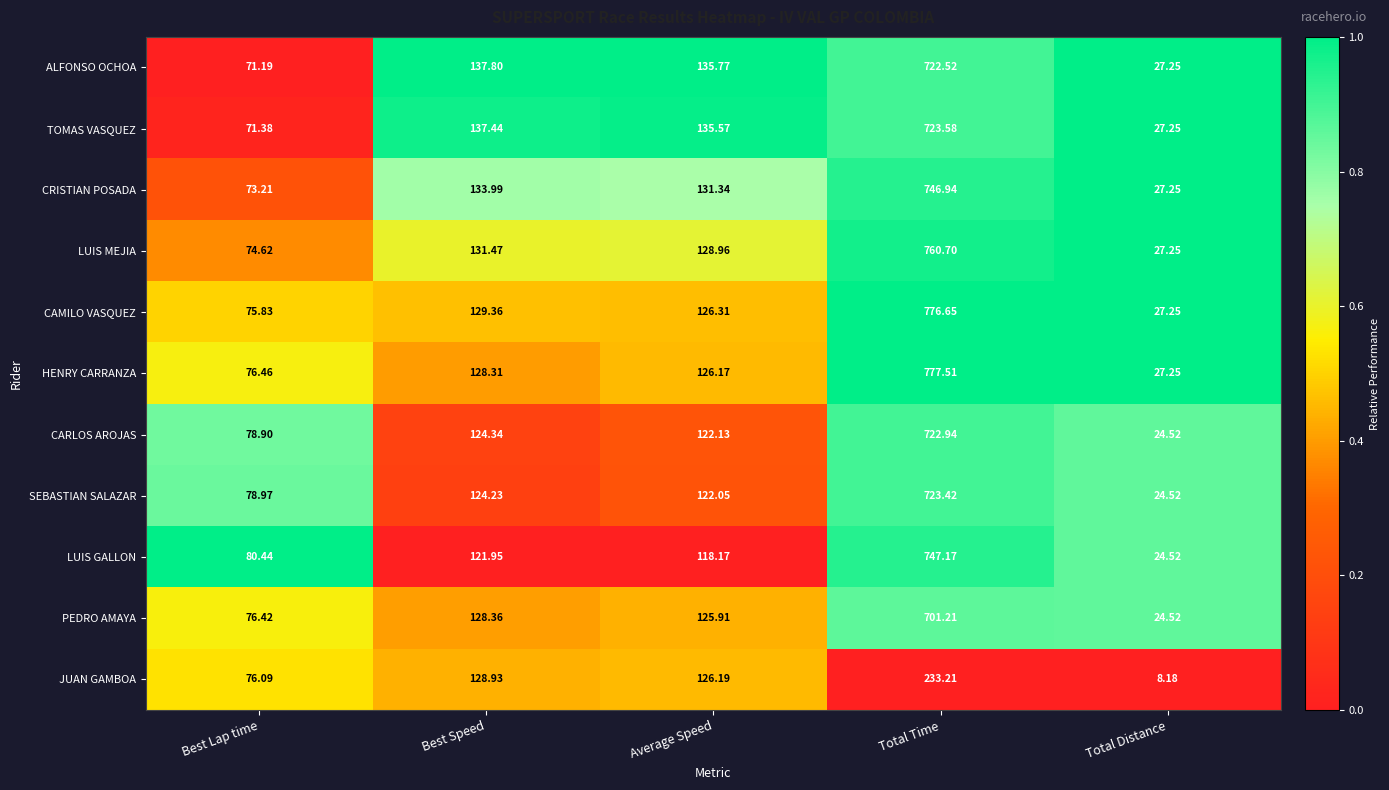

At which label is ALFONSO OCHOA closest to 374?

Best Speed